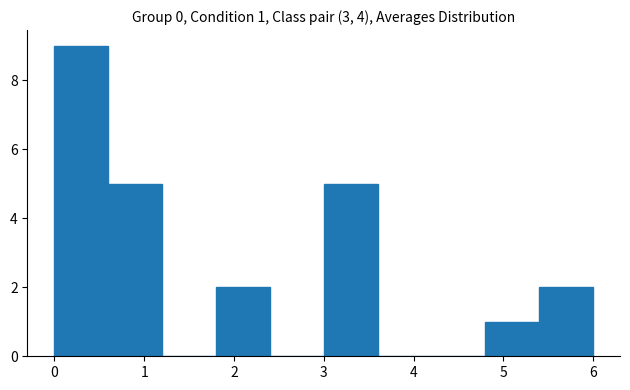

Over which range of the x-axis is the bar tallest?

0.0 to 0.6